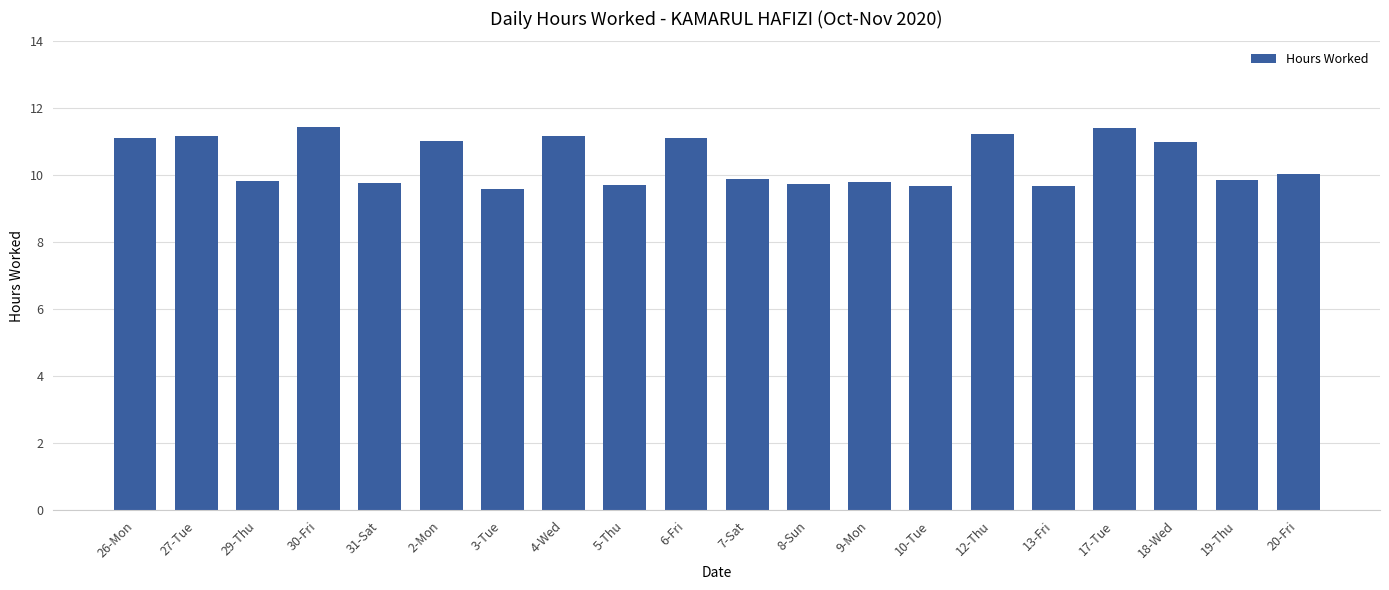

True or false: the data shows 11.1 at 6-Fri.

True